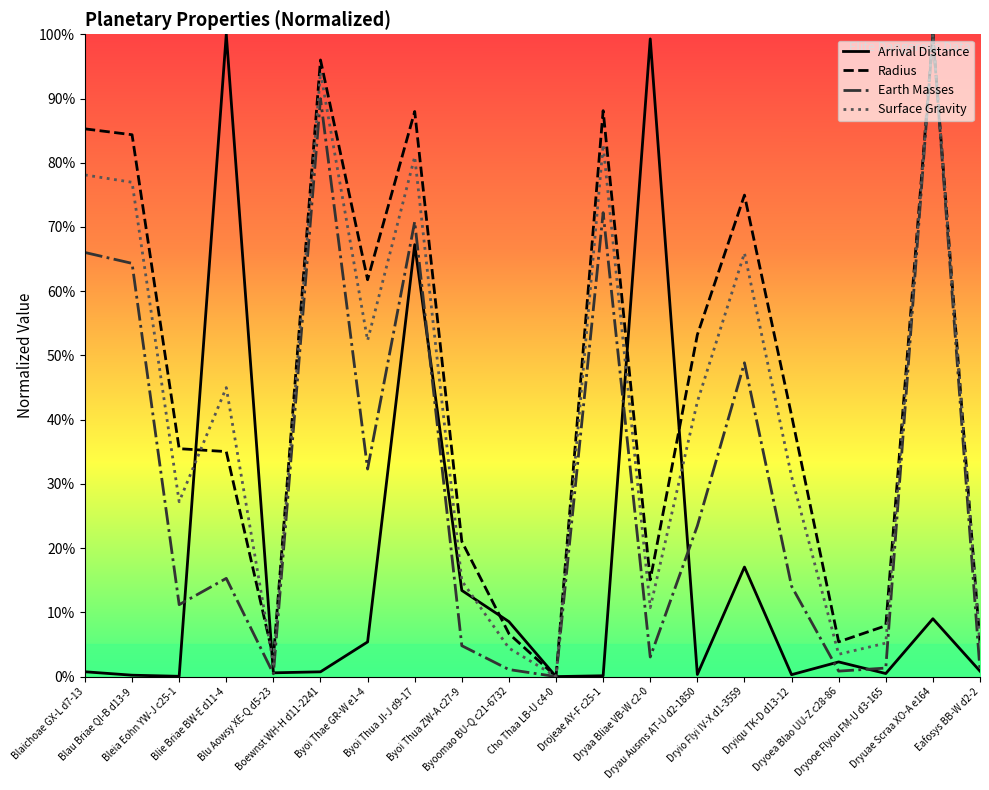

Does the chart have visible grid lines?

No